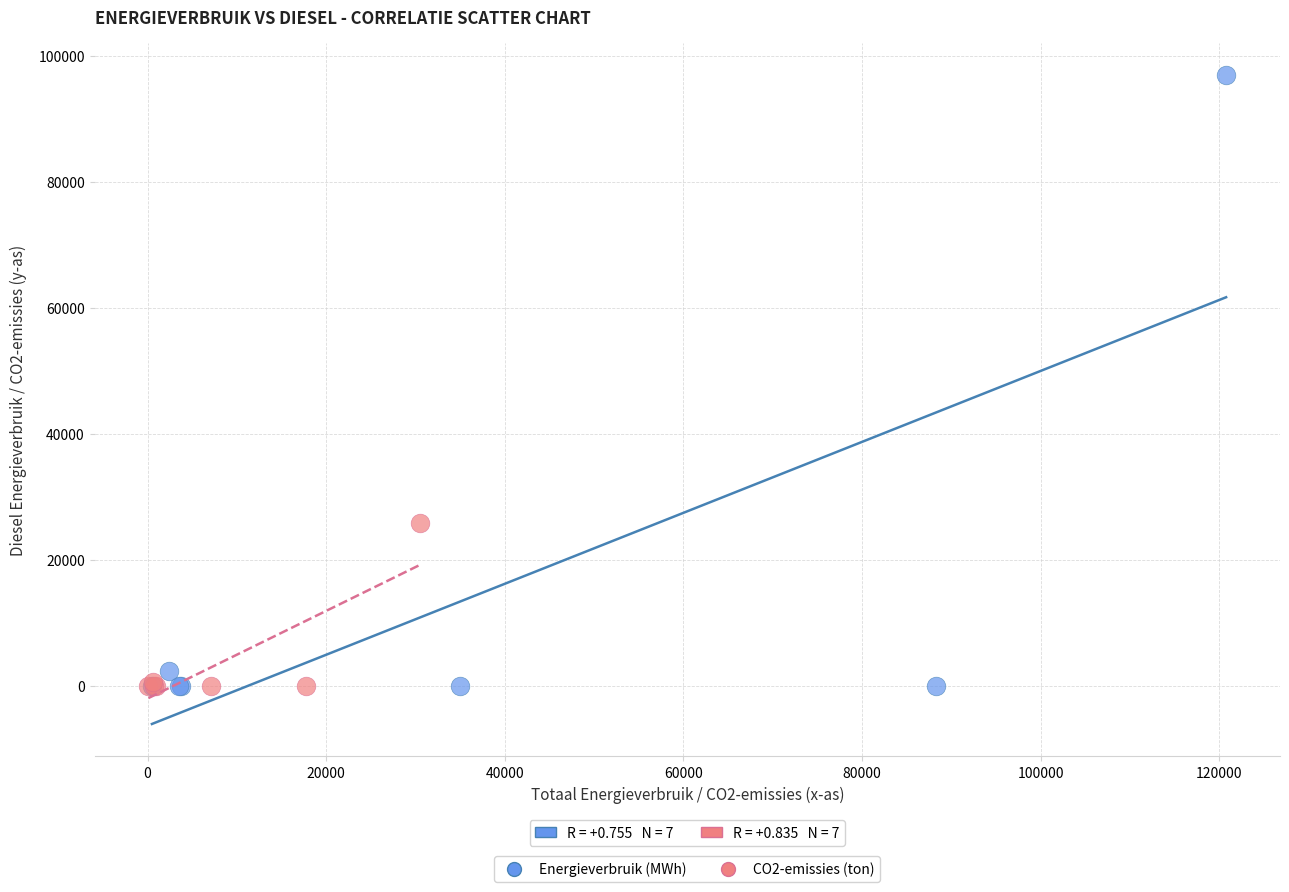

Which series reaches the maximum Y coordinate?

Energieverbruik (MWh)